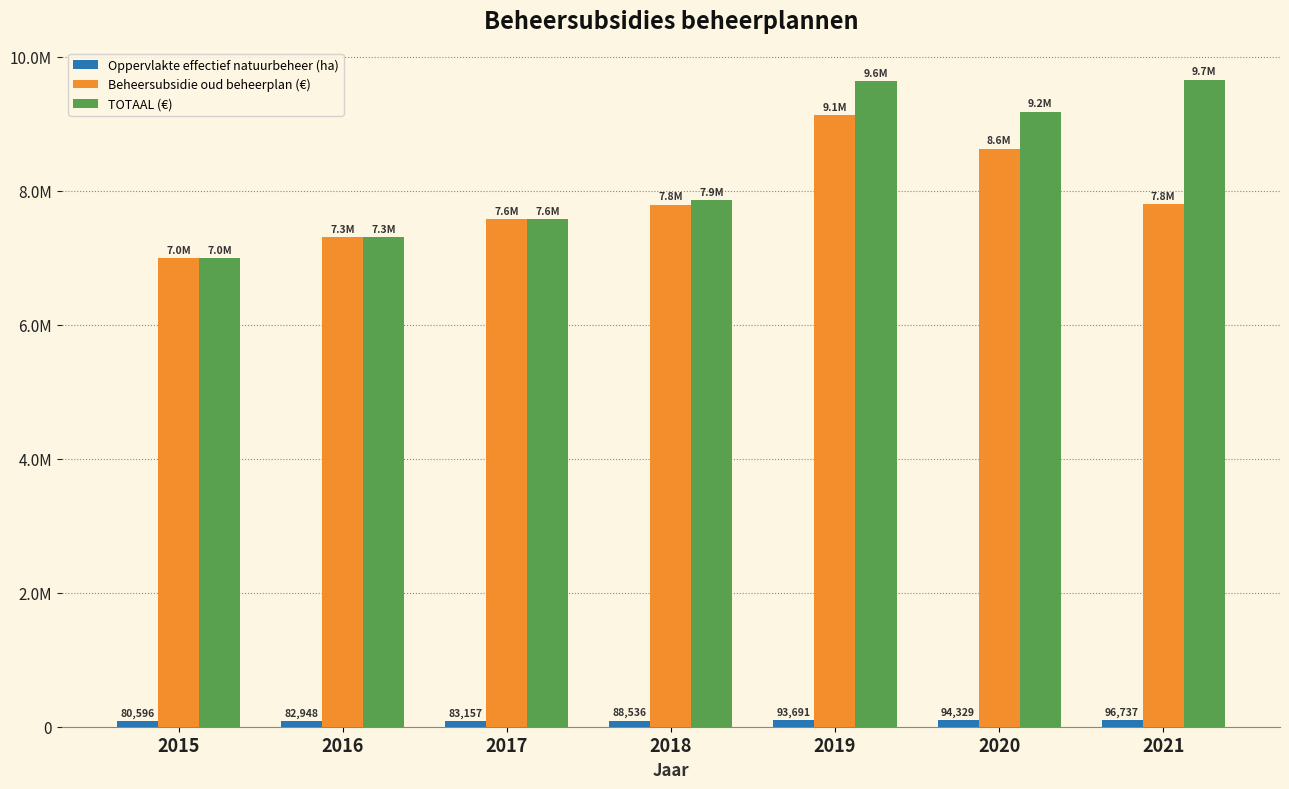

At how many categories does at least one series exceed 4550438?

7